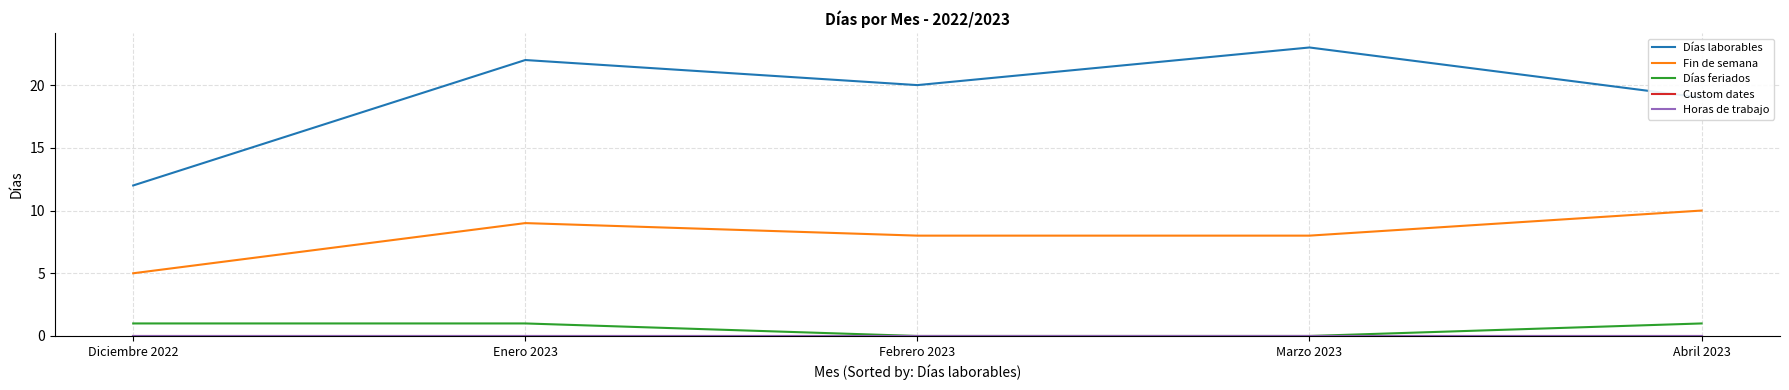

Which series changed the most between Enero 2023 and Abril 2023?

Días laborables